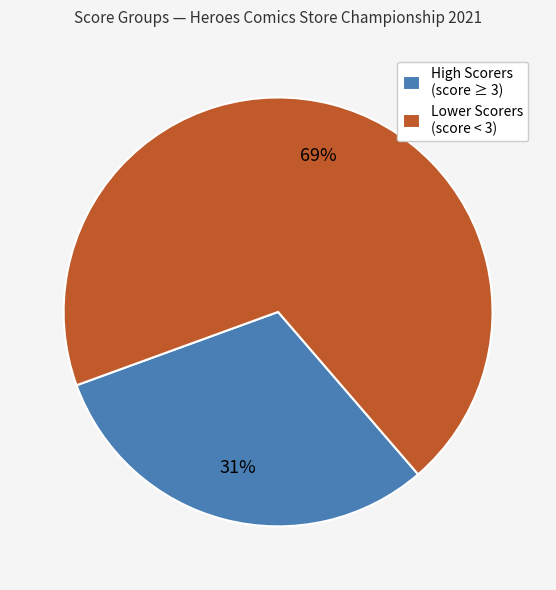

Is the sum of High Scorers (score ≥ 3) and Lower Scorers (score < 3) greater than half?

Yes